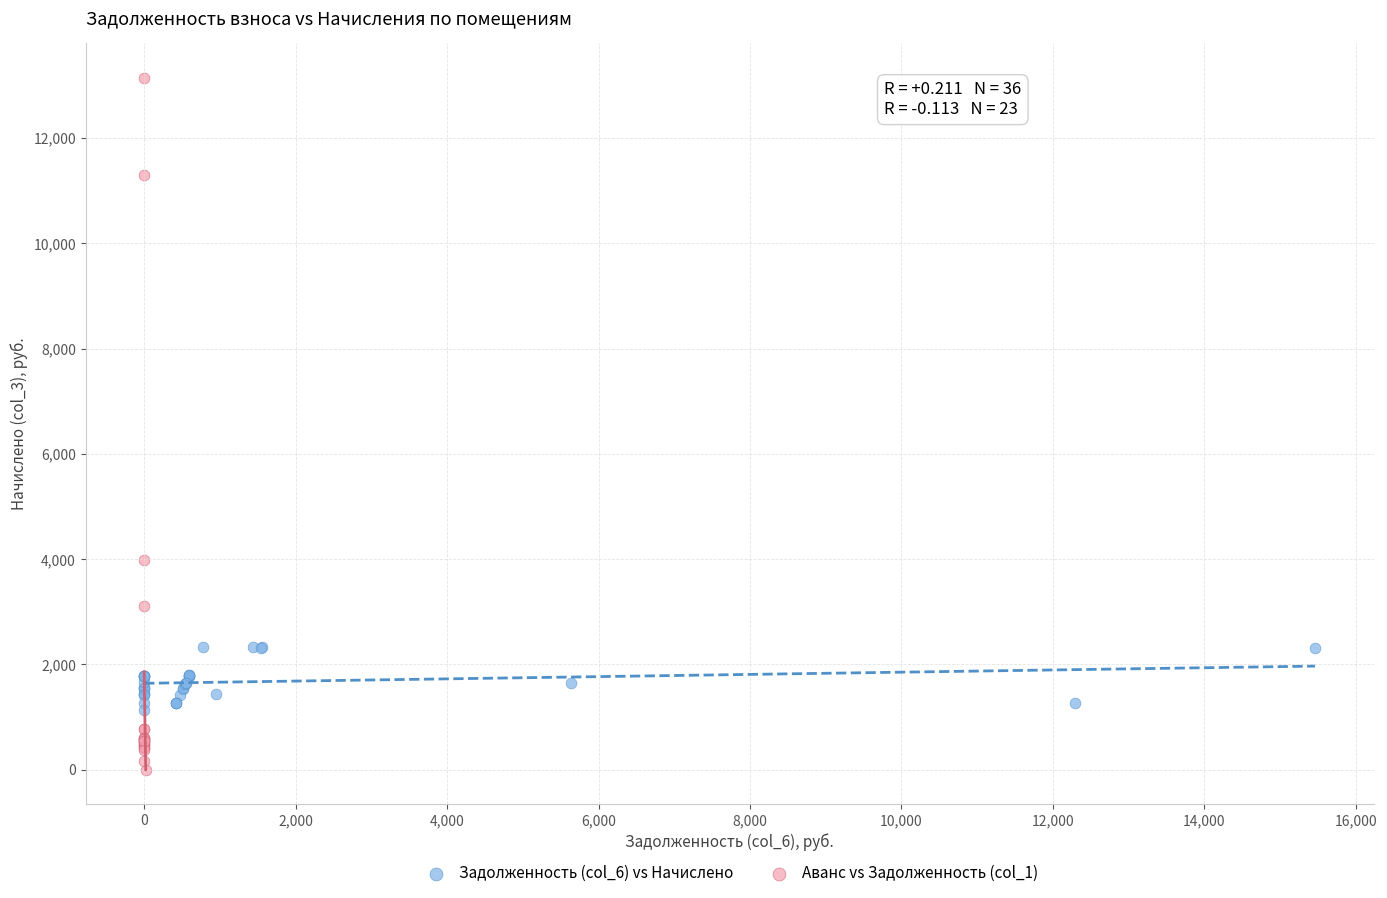

Which series has the widest spread of Y values?

Аванс vs Задолженность (col_1)